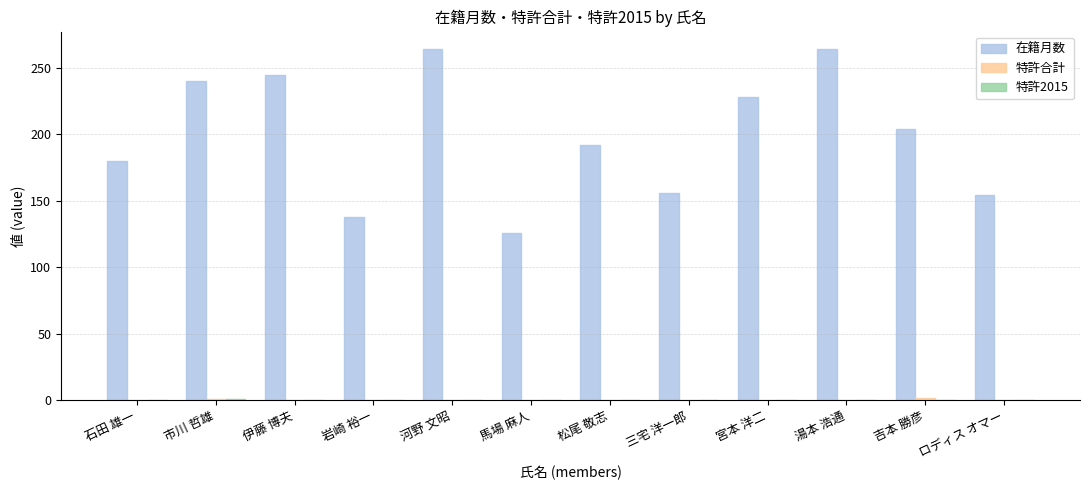

What is the total value across all series at 宮本 洋二?

228